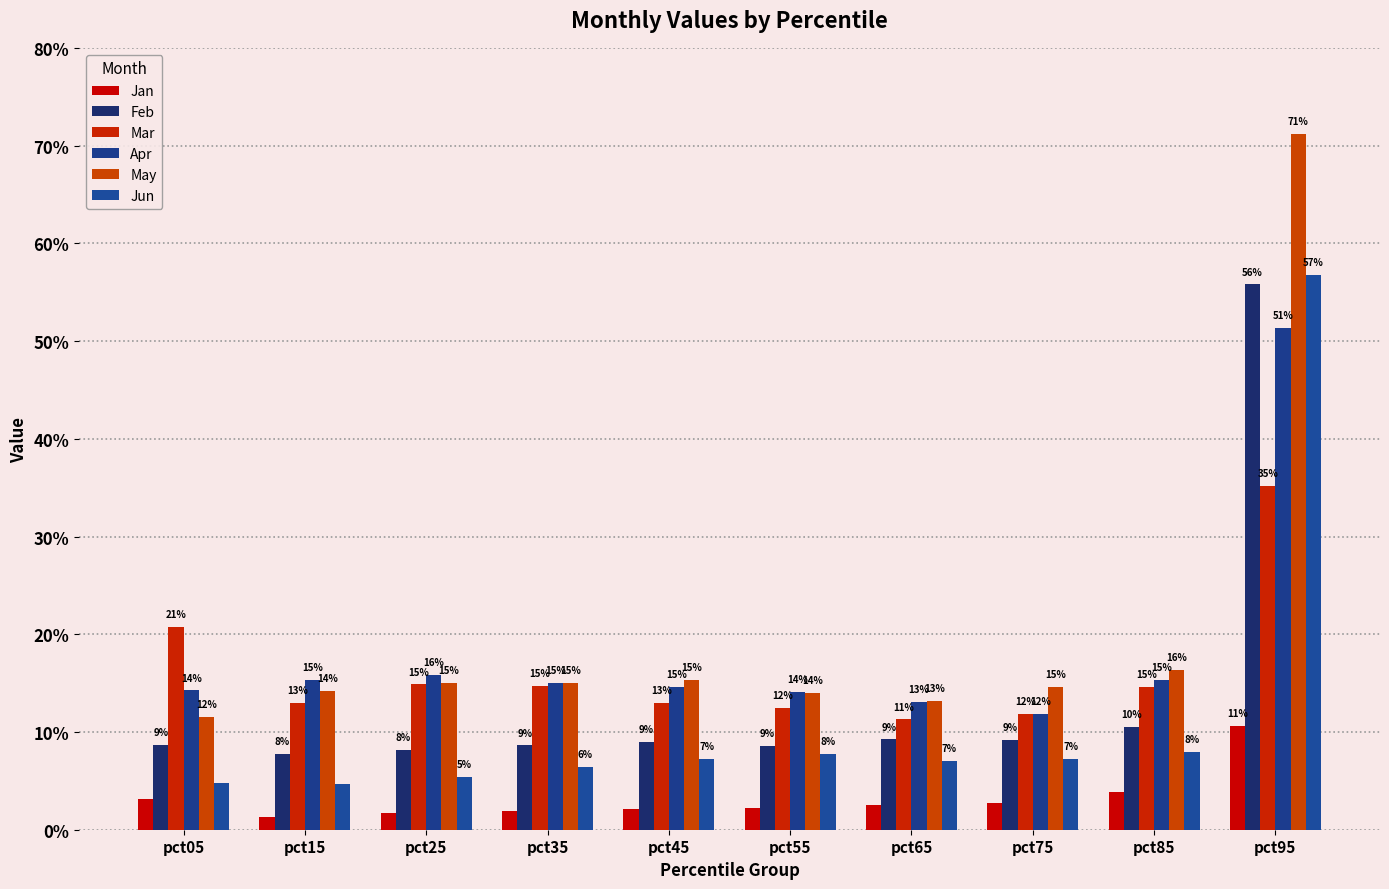

Are the bars horizontal?

No